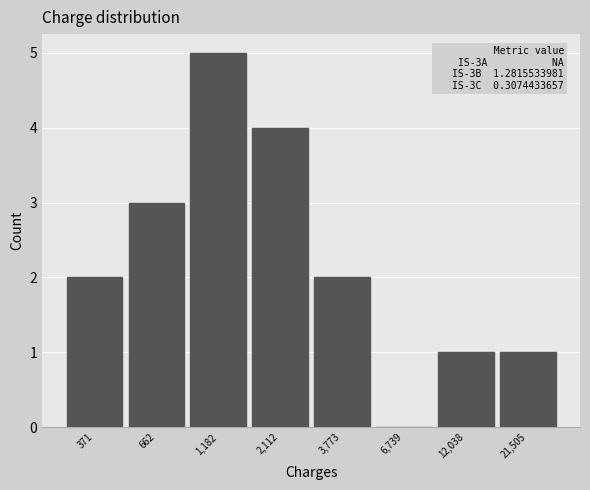

Reading right to left, list all the values displayed in this chart.

21,505=1	12,038=1	6,739=0	3,773=2	2,112=4	1,182=5	662=3	371=2